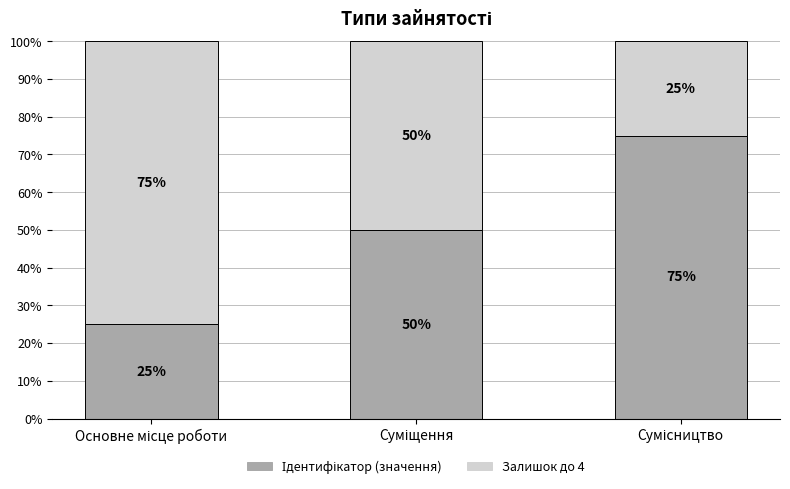

How many data points does each series have?

3